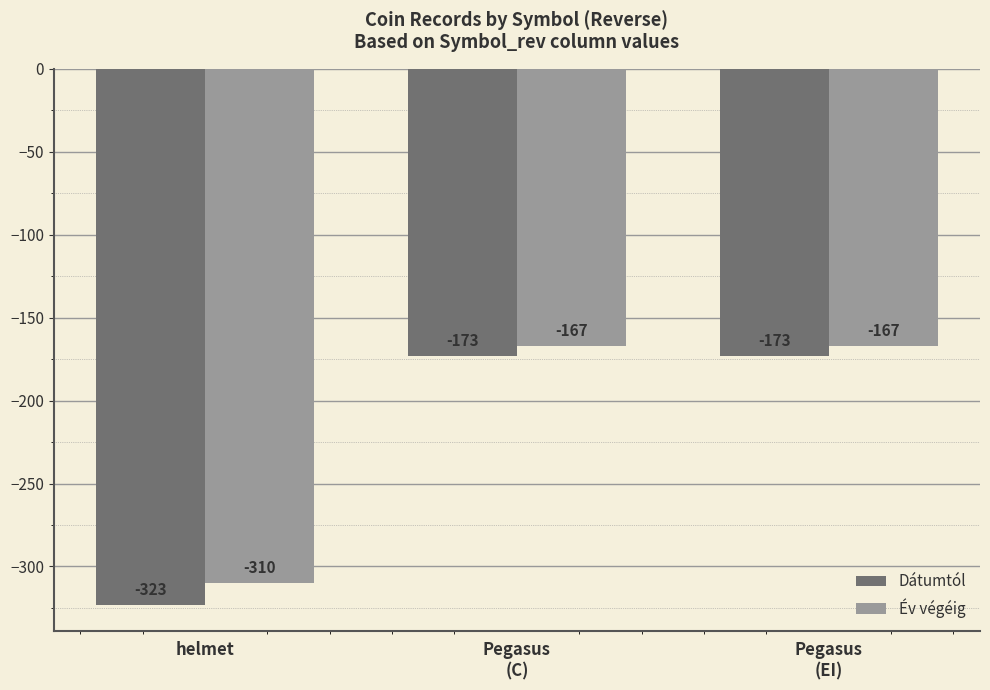

Reading left to right, what are all the values shown in this chart?

Dátumtól: helmet=-323	Pegasus
(C)=-173	Pegasus
(ΕΙ)=-173
Év végéig: helmet=-310	Pegasus
(C)=-167	Pegasus
(ΕΙ)=-167